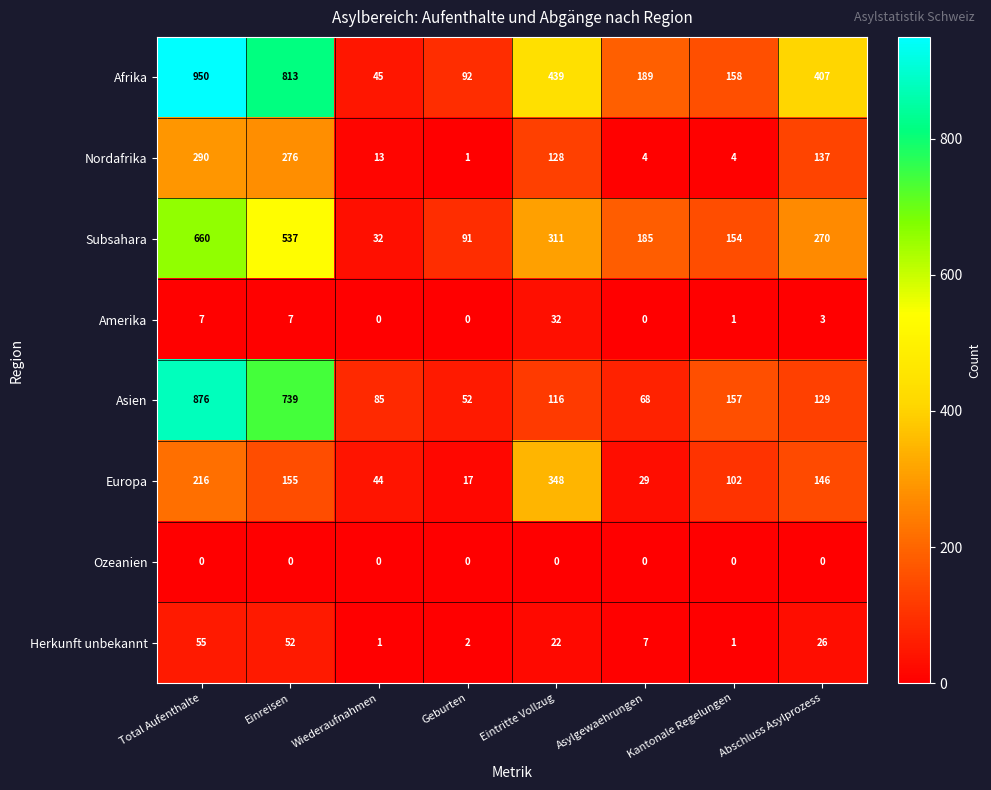

The Herkunft unbekannt series shows 52 at Einreisen. True or false?

True